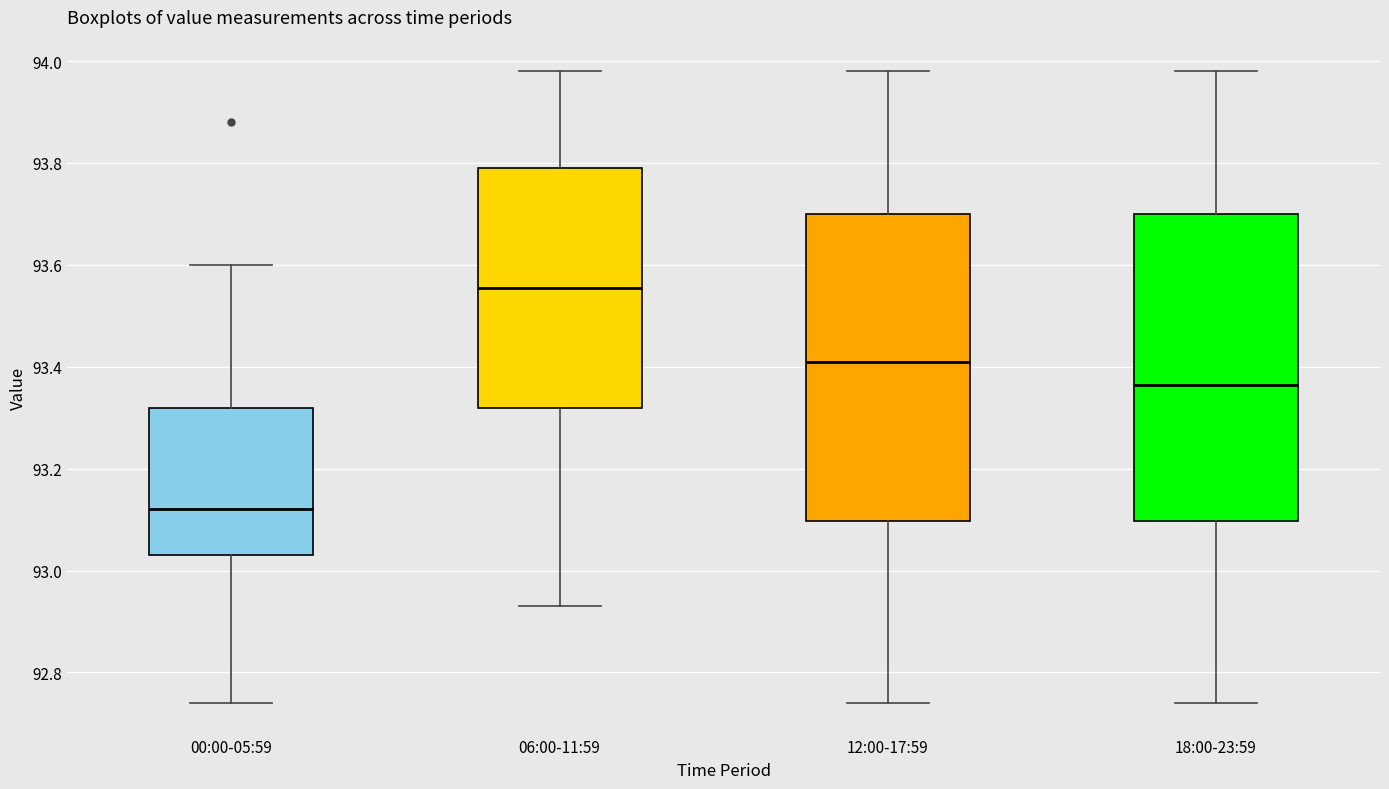

Reading left to right, transcribe this box plot: for each box, give where its median line is, the range the box spans, and where its two whiskers end, as read against the y-axis. The values are not printed on the chart, so give them approximately, as read against the axis.

00:00-05:59: median 93.12, box 93.04 to 93.32, whiskers 92.74 to 93.60
06:00-11:59: median 93.56, box 93.32 to 93.80, whiskers 92.94 to 93.98
12:00-17:59: median 93.42, box 93.10 to 93.70, whiskers 92.74 to 93.98
18:00-23:59: median 93.36, box 93.10 to 93.70, whiskers 92.74 to 93.98